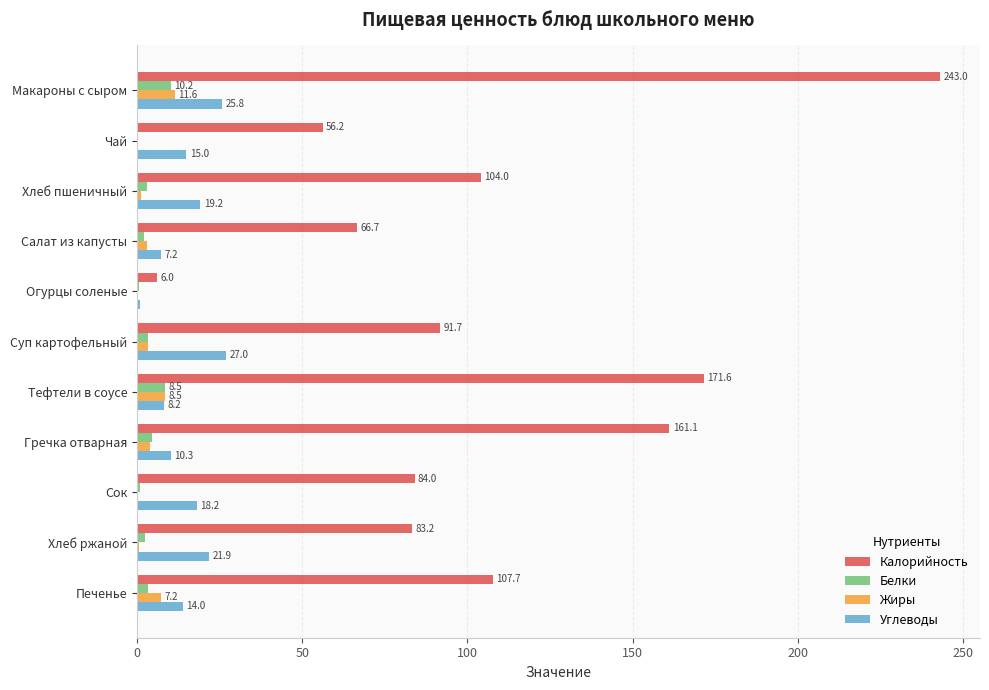

Is the value of Белки at Хлеб пшеничный greater than the value of Жиры at Хлеб ржаной?

Yes